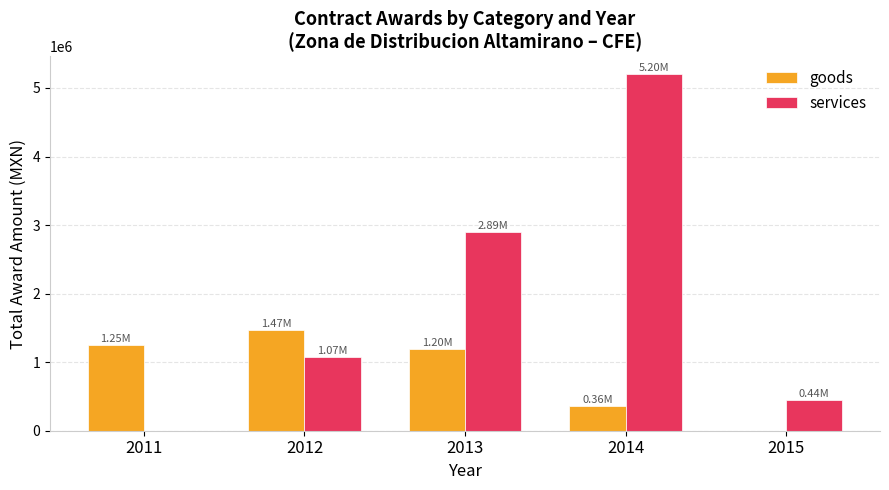

Reading right to left, extract all data points from this chart.

goods: 2015=0.0	2014=360436.0	2013=1195774.0	2012=1474902.0	2011=1253899.9
services: 2015=442513.4	2014=5201527.4	2013=2894266.8	2012=1069381.6	2011=0.0